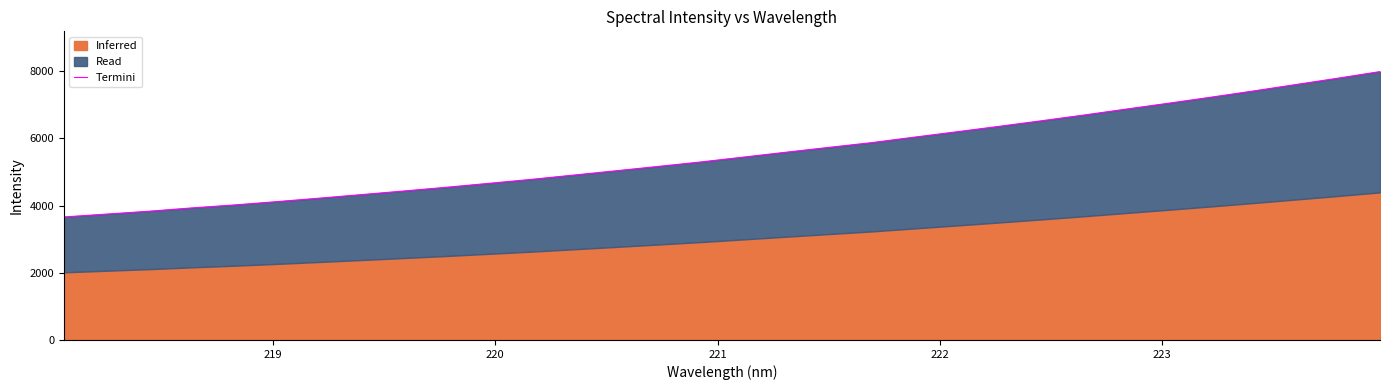

How many lines are shown in the chart?

1